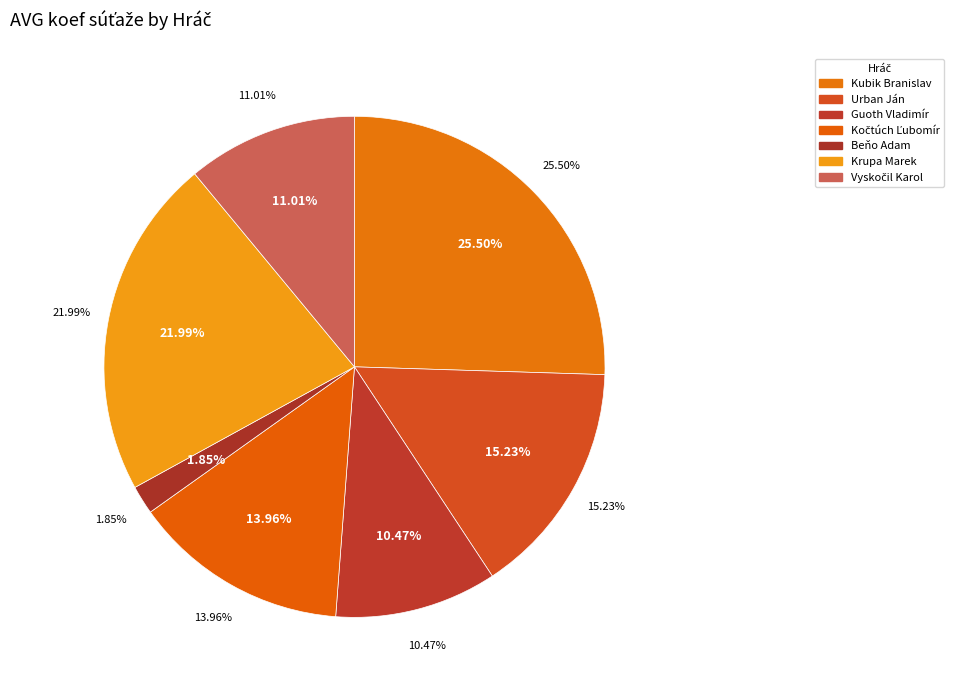

To the nearest percent, what is the difference between the largest and smallest slice percentages?

24%